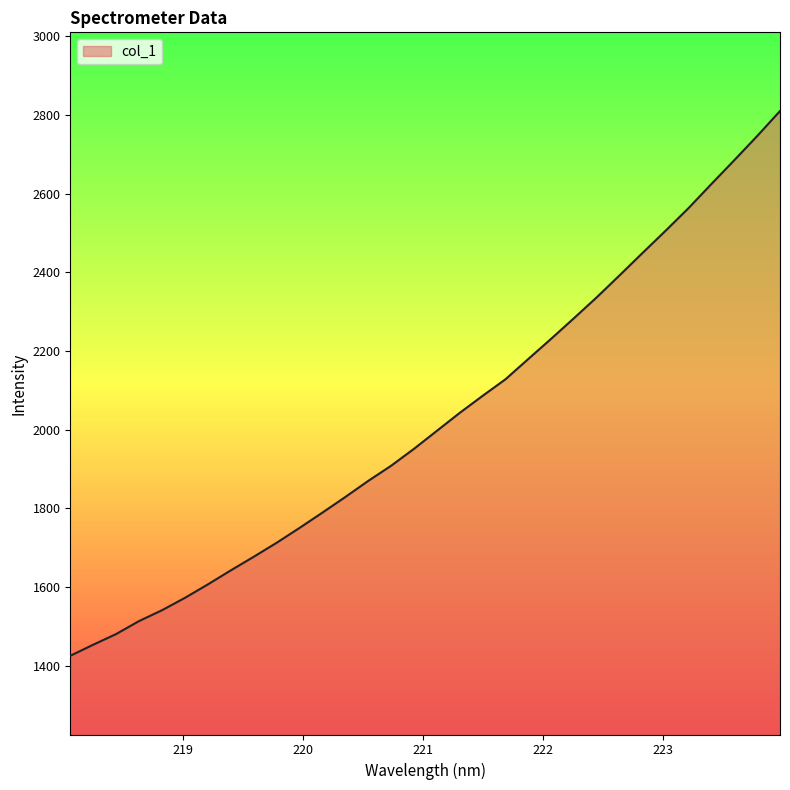

What is the greatest value displayed?

2809.8